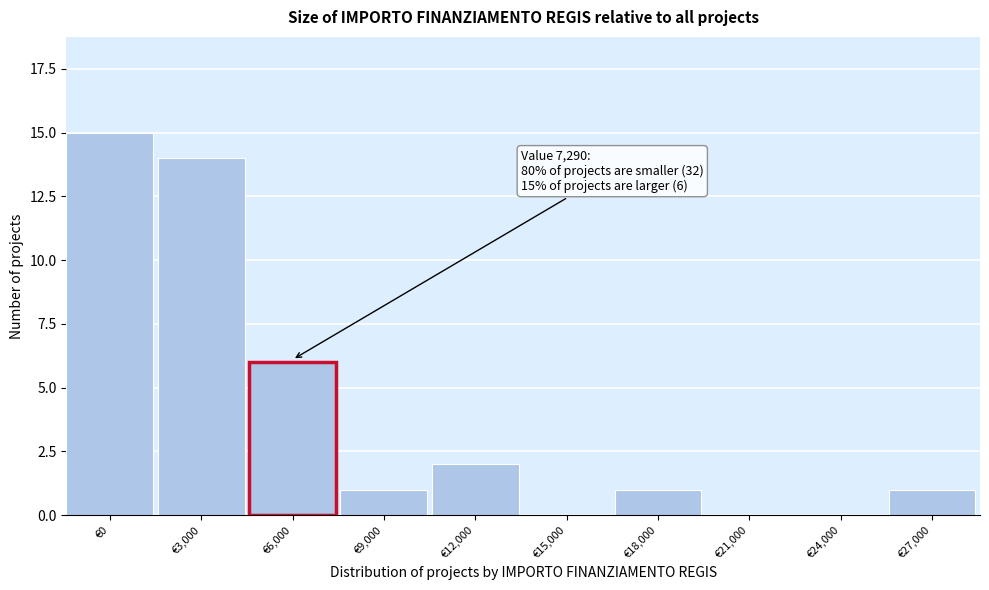

Reading left to right, transcribe all the data shown in this chart.

€0=15	€3,000=14	€6,000=6	€9,000=1	€12,000=2	€15,000=0	€18,000=1	€21,000=0	€24,000=0	€27,000=1